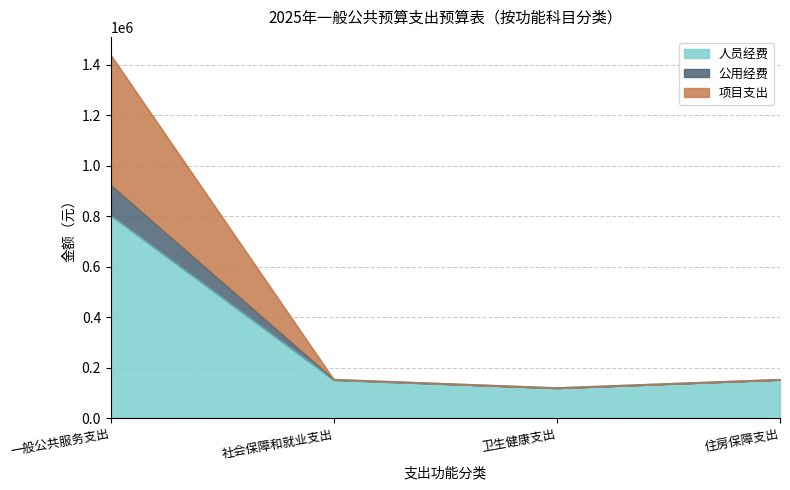

What is the total value across all series at 一般公共服务支出?

1438552